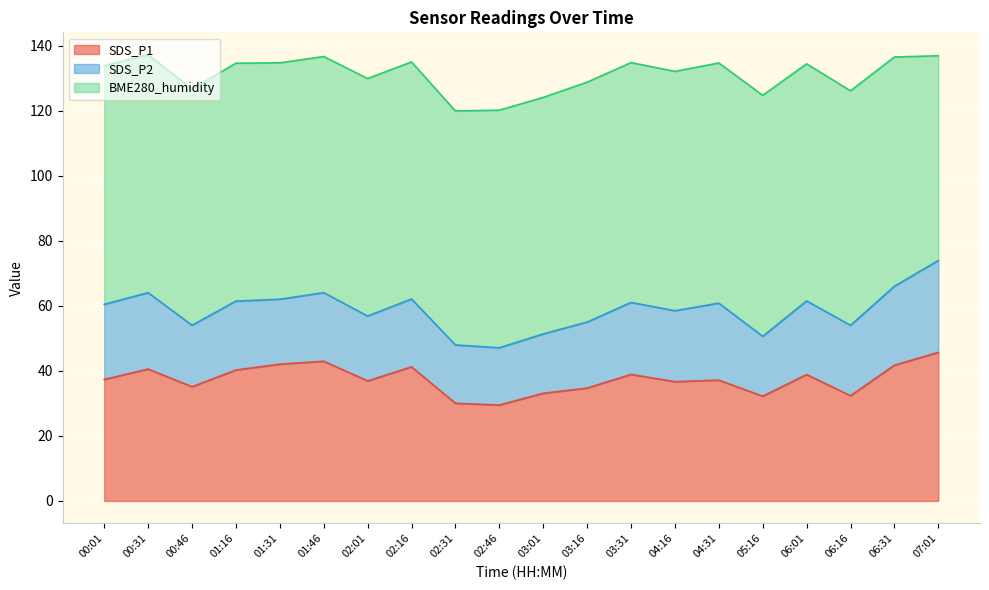

At which label is BME280_humidity closest to 68?

06:31